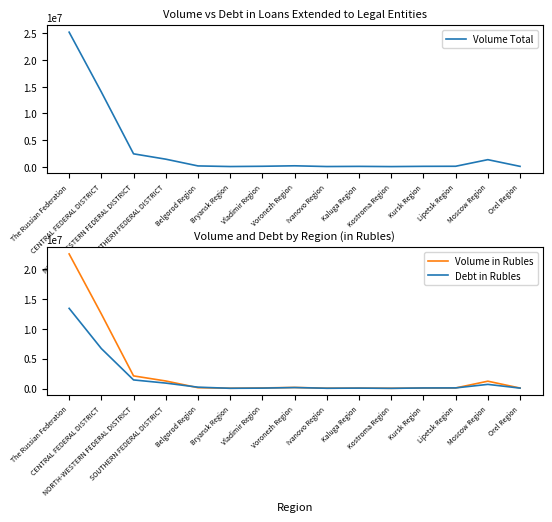

What is the label of the 15th point from the right?

The Russian Federation